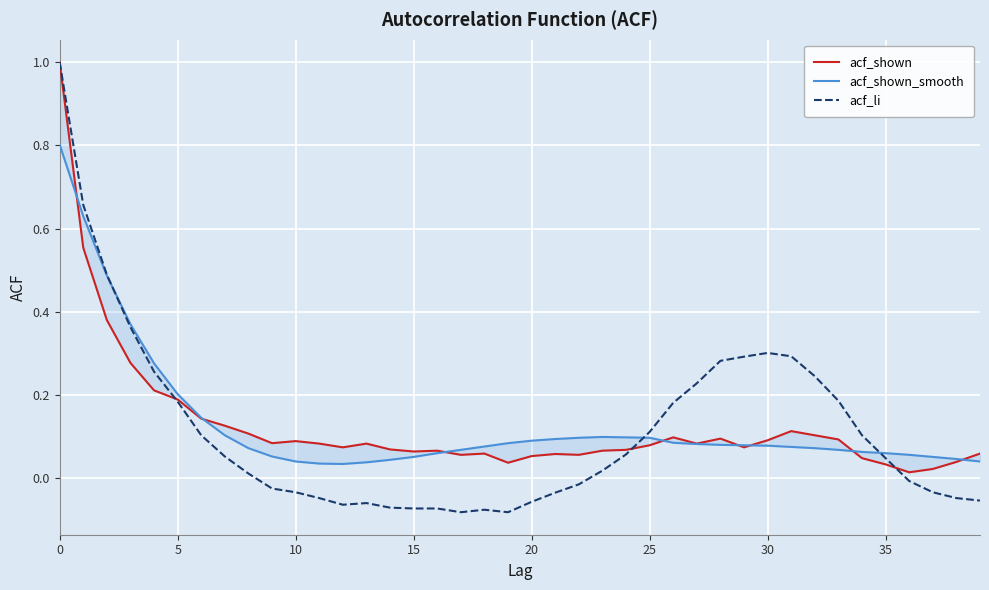

True or false: acf_li has a value of 0.1 at 30.

False